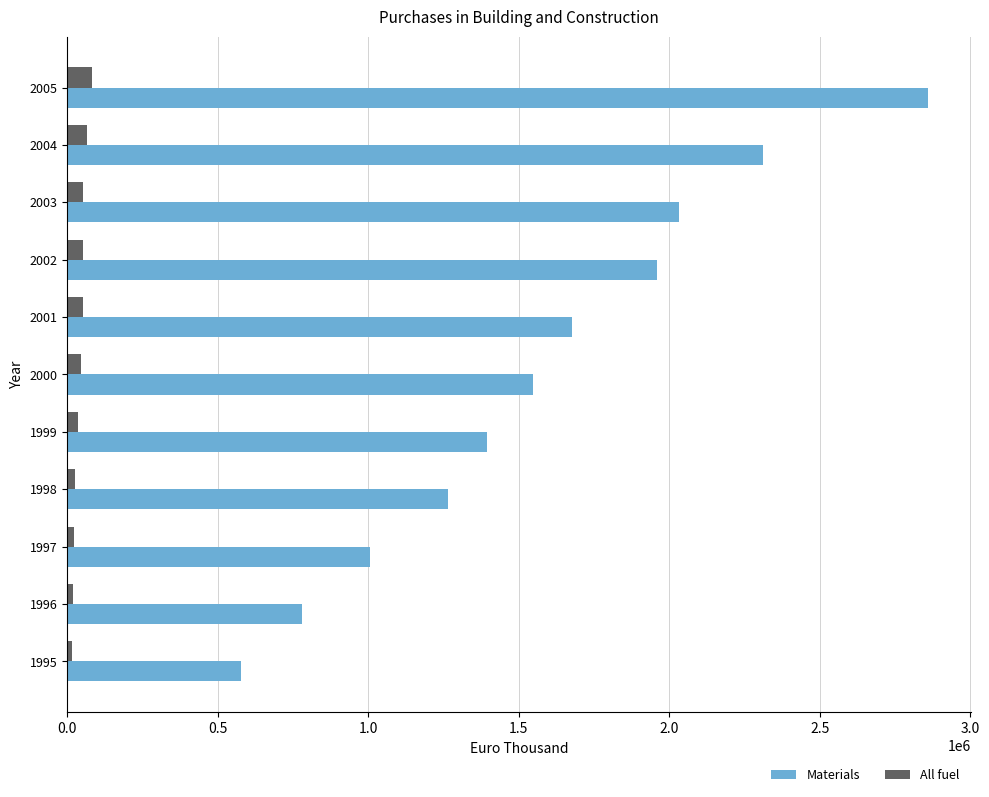

Between 2002 and 2005, which series saw the biggest shift?

Materials